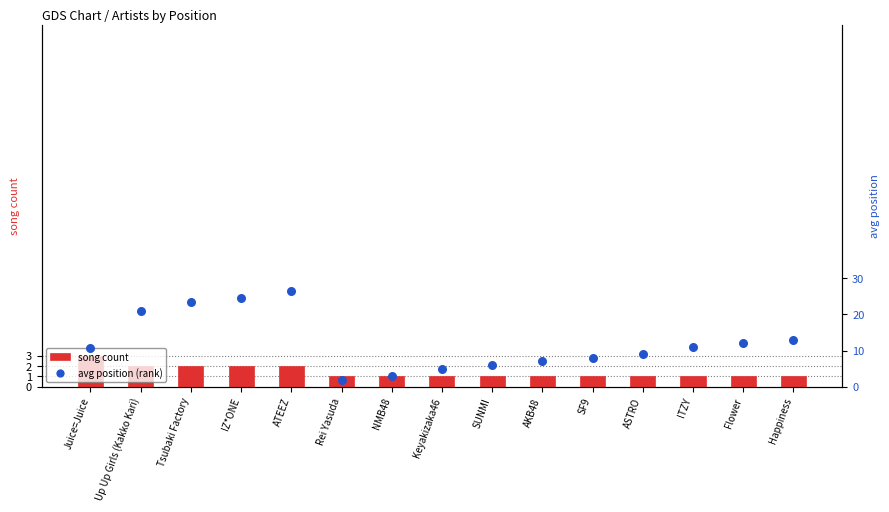

Which series reaches the maximum Y coordinate?

avg position (rank)